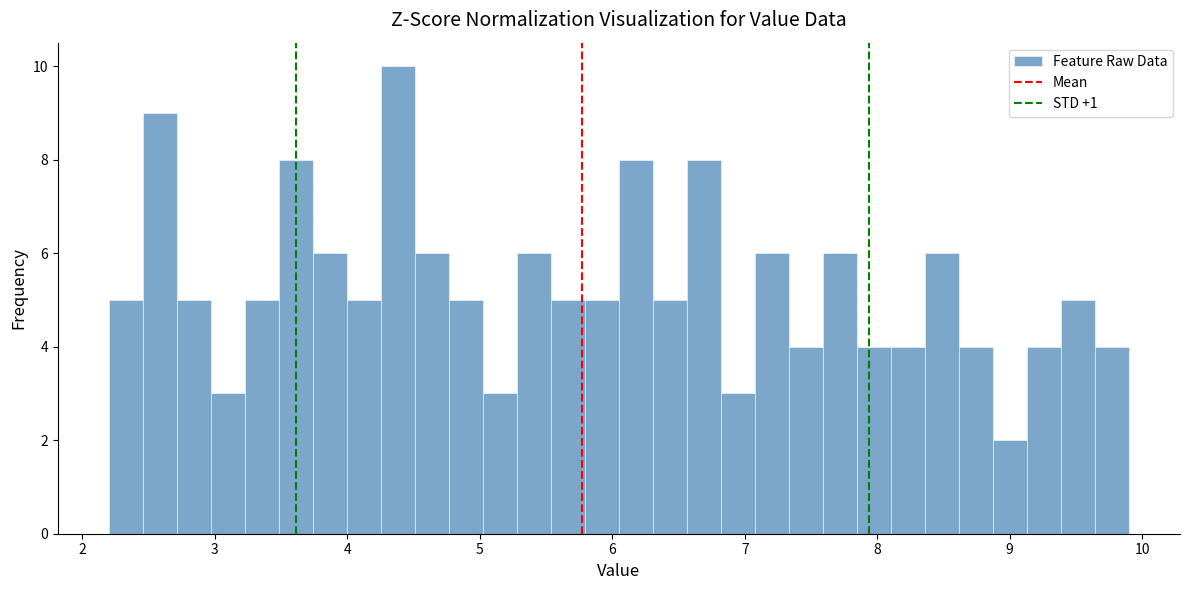

Around what value on the x-axis is the tallest bar? Give the approximate position of its centre, as read against the axis.

4.4